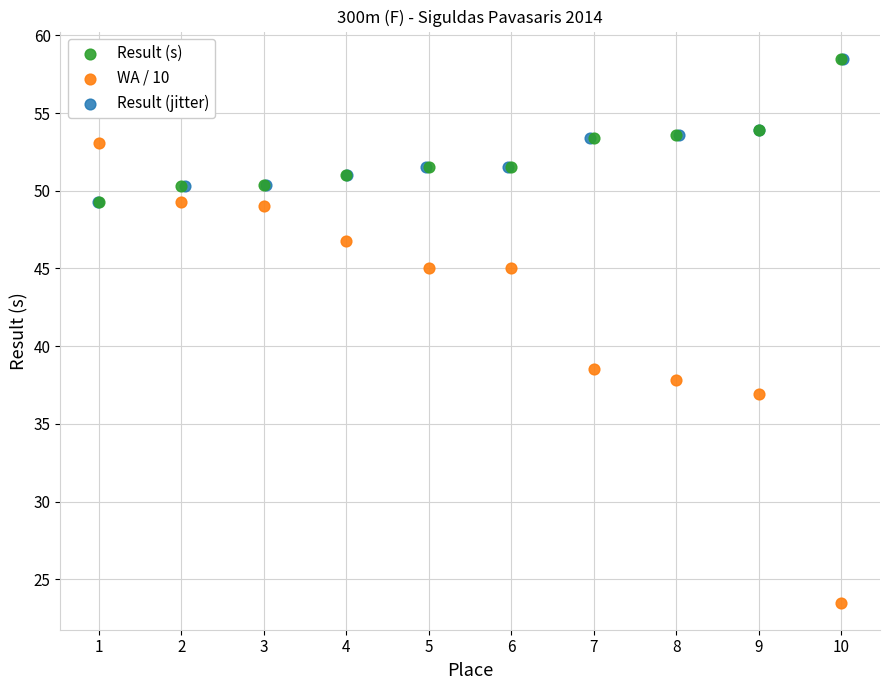

Which series reaches the minimum Y coordinate?

WA / 10